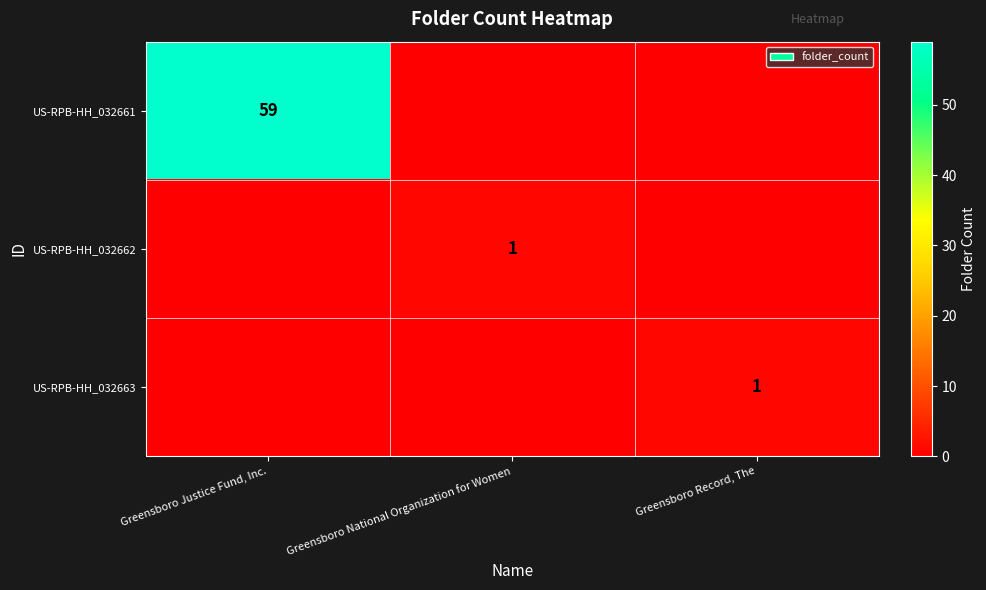

Is it true that US-RPB-HH_032661 equals 33 at Greensboro Justice Fund, Inc.?

False